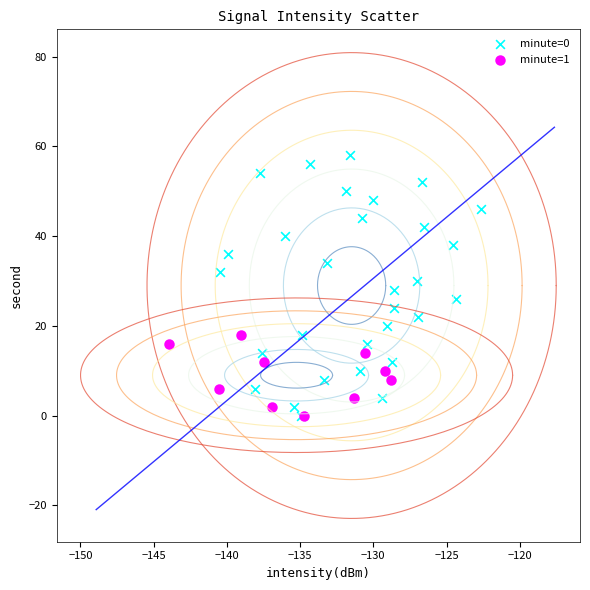

Which series reaches the maximum Y coordinate?

minute=0